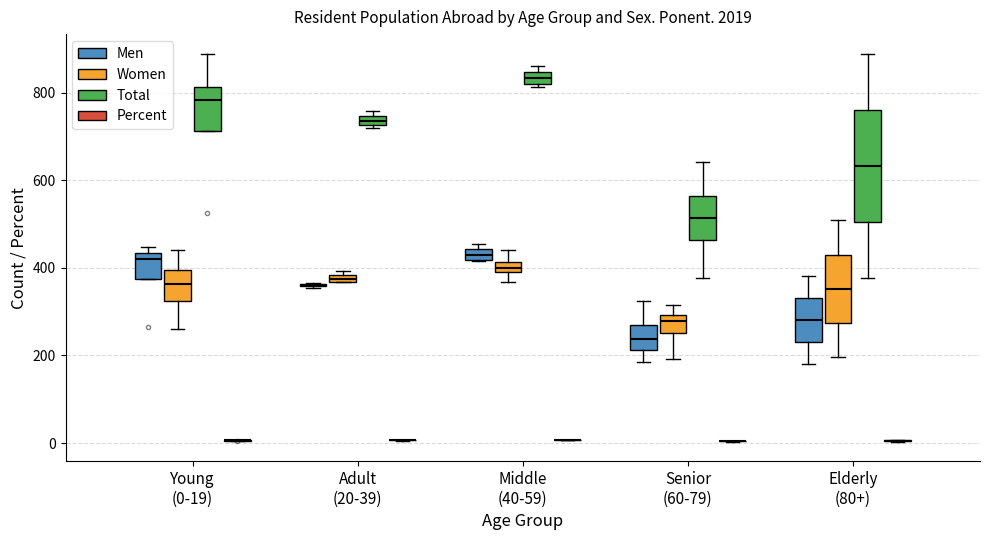

Comparing the boxes themselves (not the whiskers), which one is the tallest?

Elderly (80+) (Total)